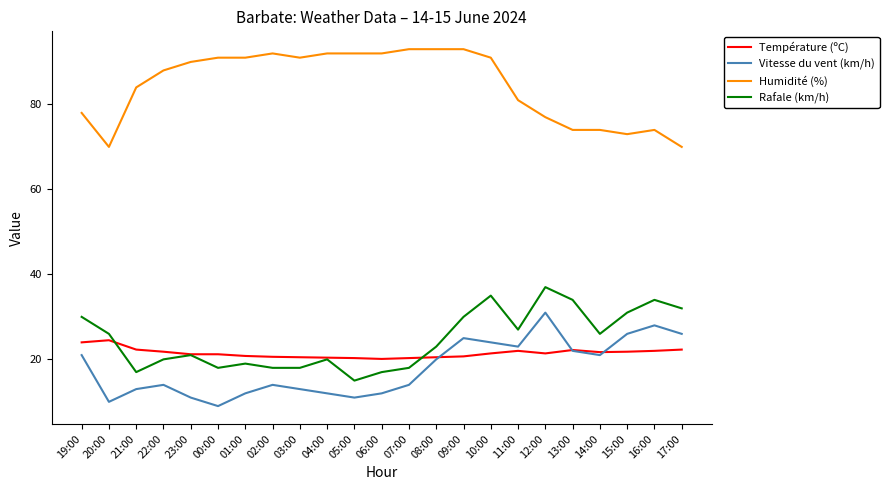

Read the Humidité (%) value at 01:00.

91.0